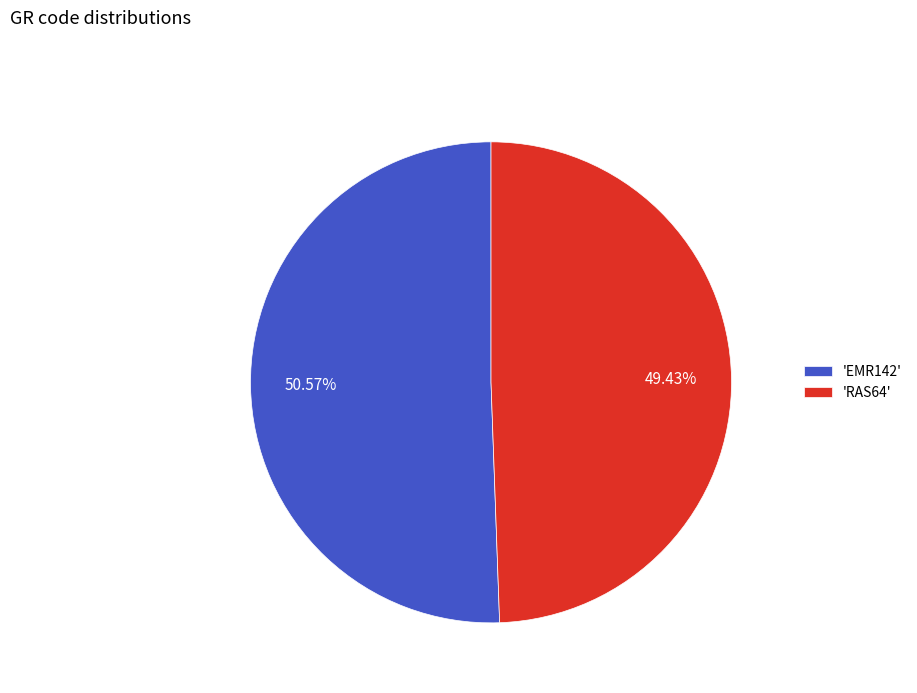

Is the sum of 'EMR142' and 'RAS64' greater than half?

Yes